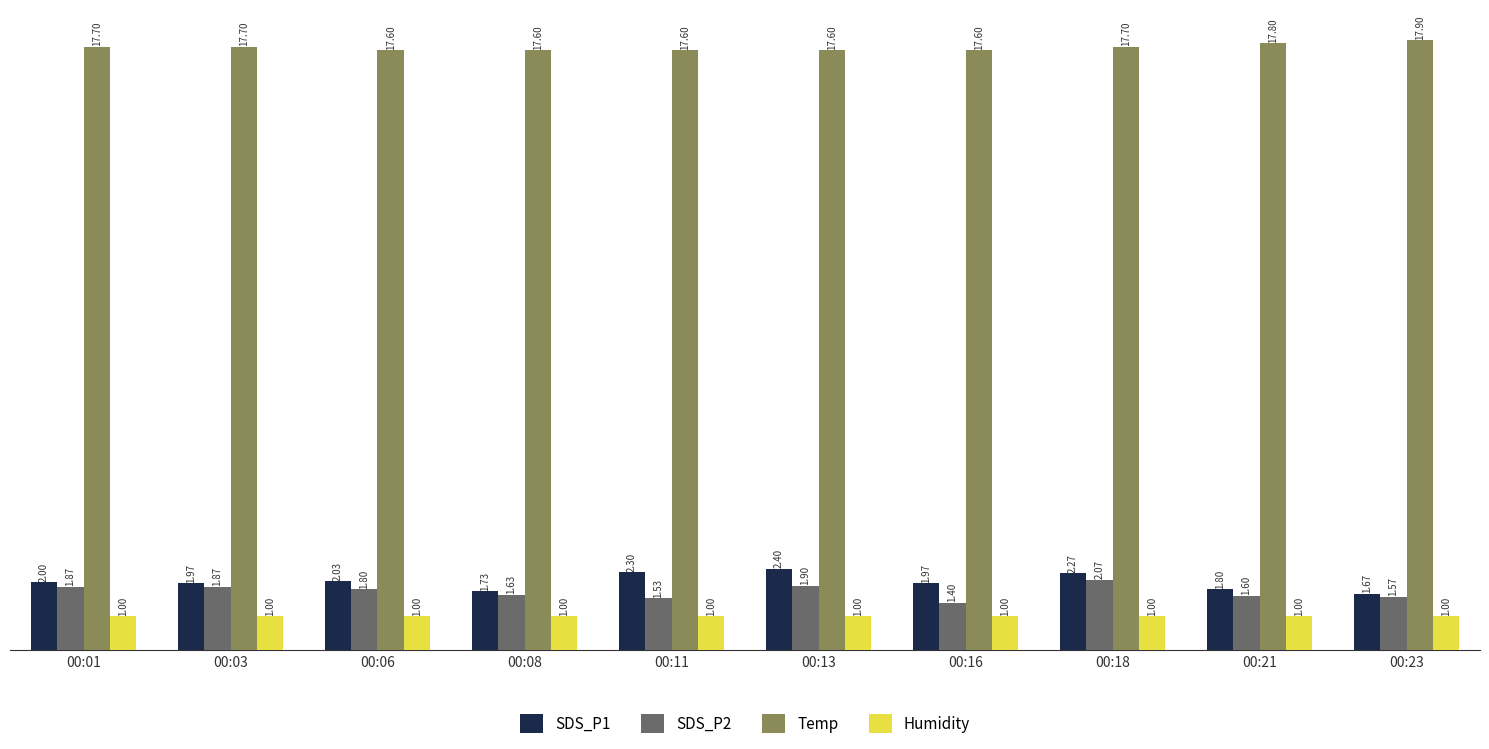

At how many categories does at least one series exceed 6?

10